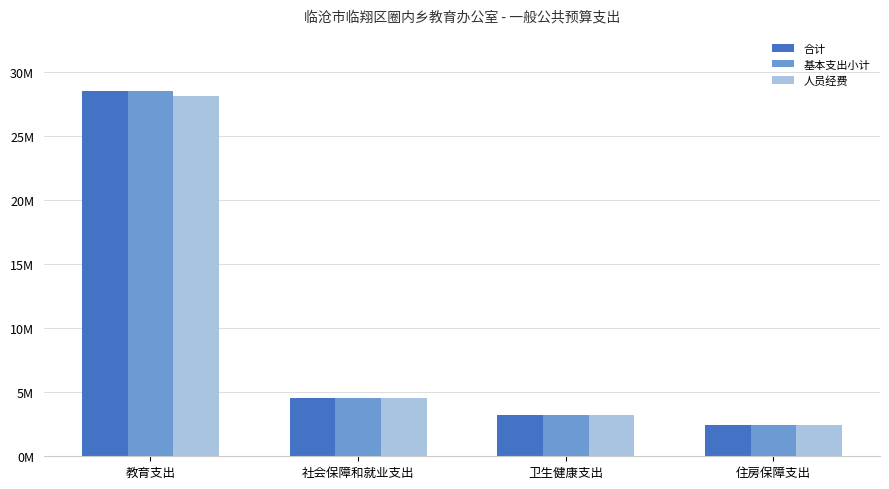

What is the difference between the second highest and second lowest values in the 人员经费 series?

1385796.0